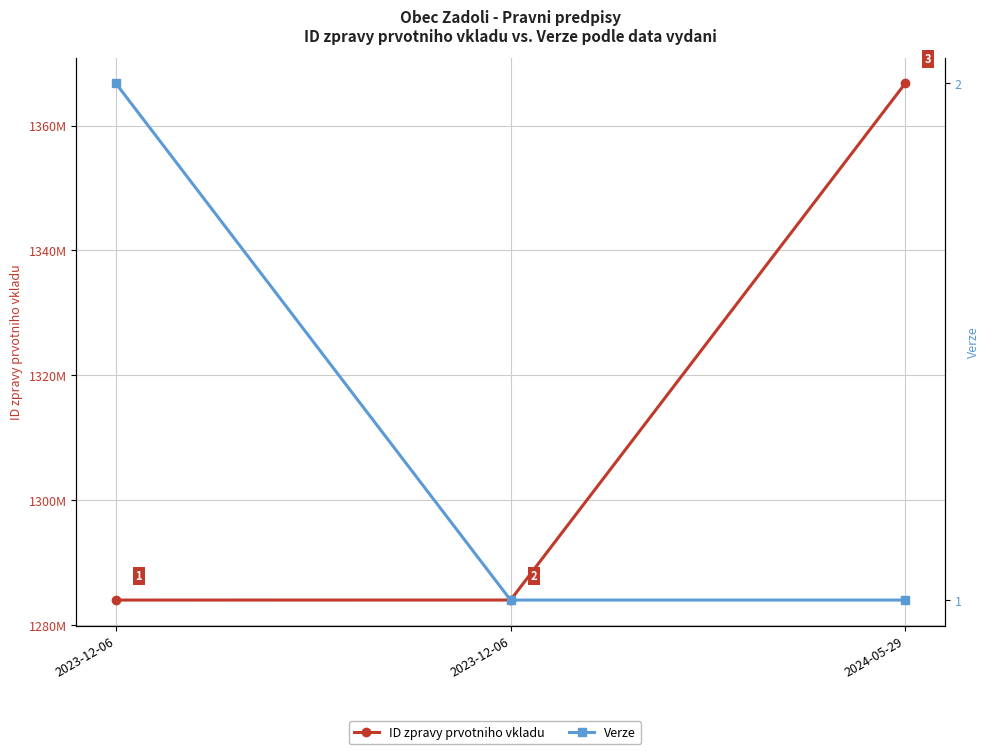

What is the lowest value of the Verze series?

1